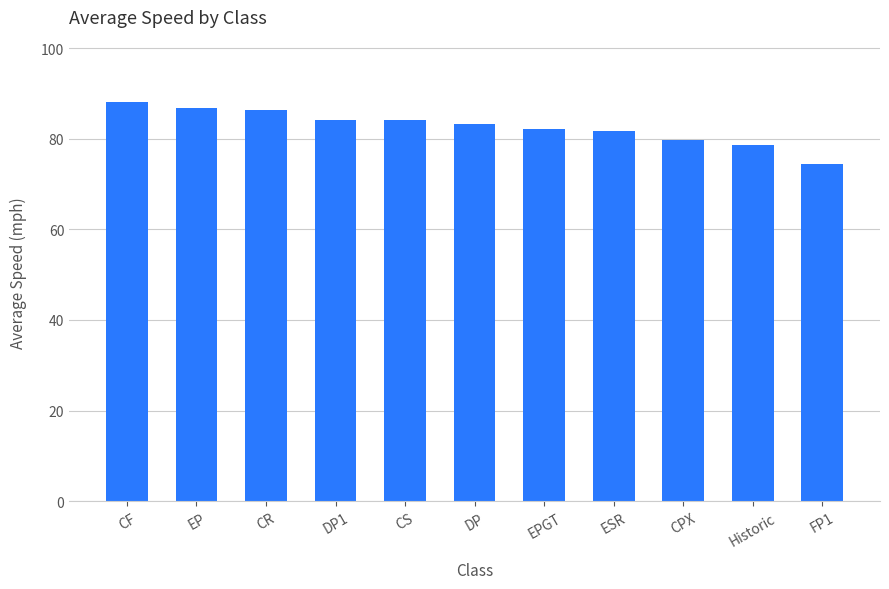

The value at Historic is 78.5. True or false?

True